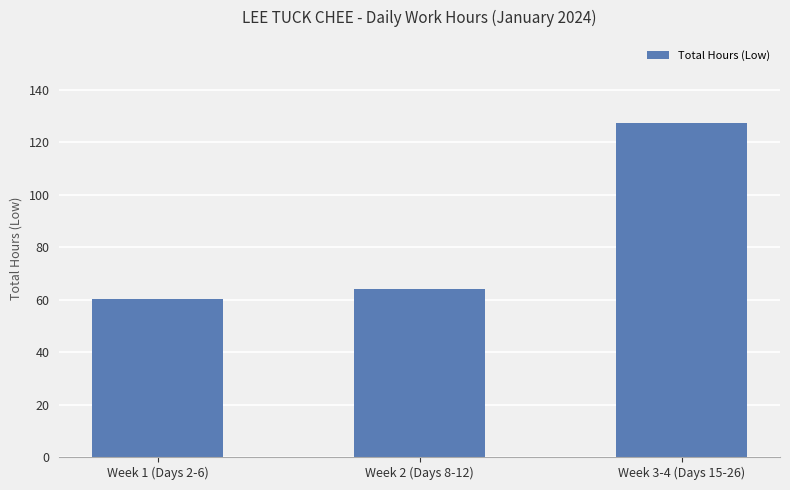

Which has a higher value, Week 3-4 (Days 15-26) or Week 1 (Days 2-6)?

Week 3-4 (Days 15-26)